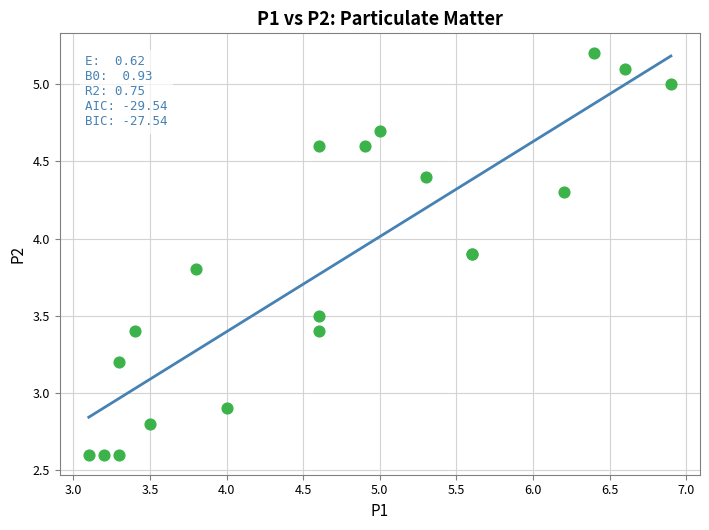

What Y value in the scatter plot is closest to 3?

2.9